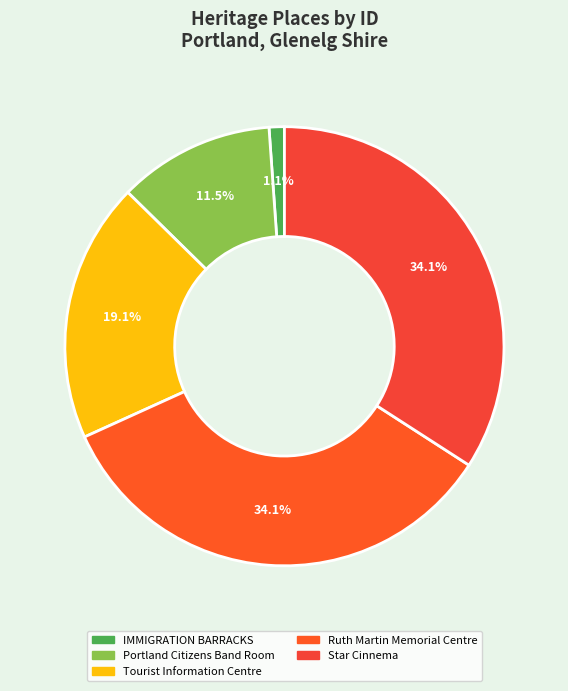

To the nearest percent, what percentage of the pie is Star Cinnema?

34%